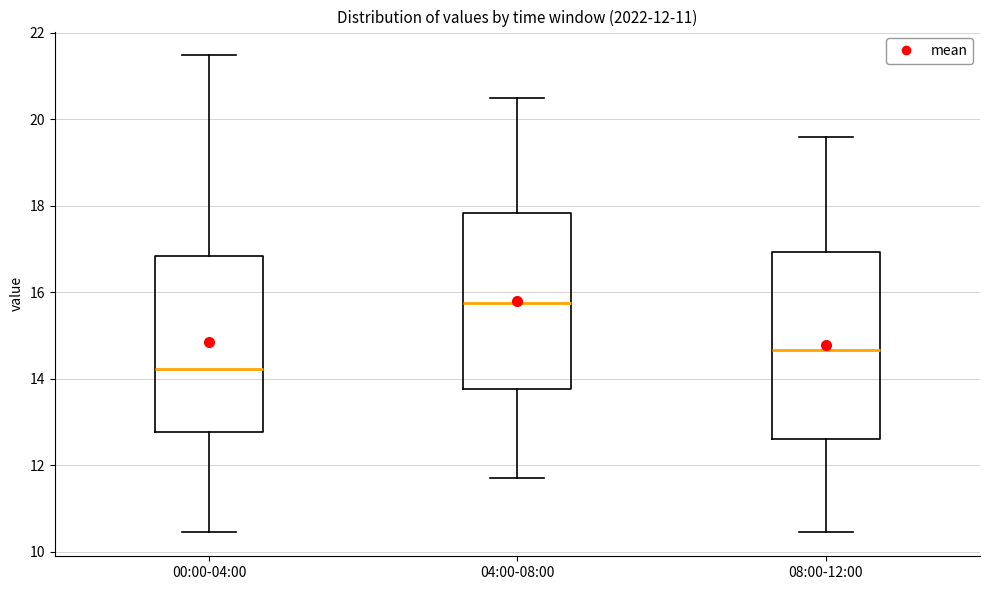

Which box's median line is the highest?

04:00-08:00